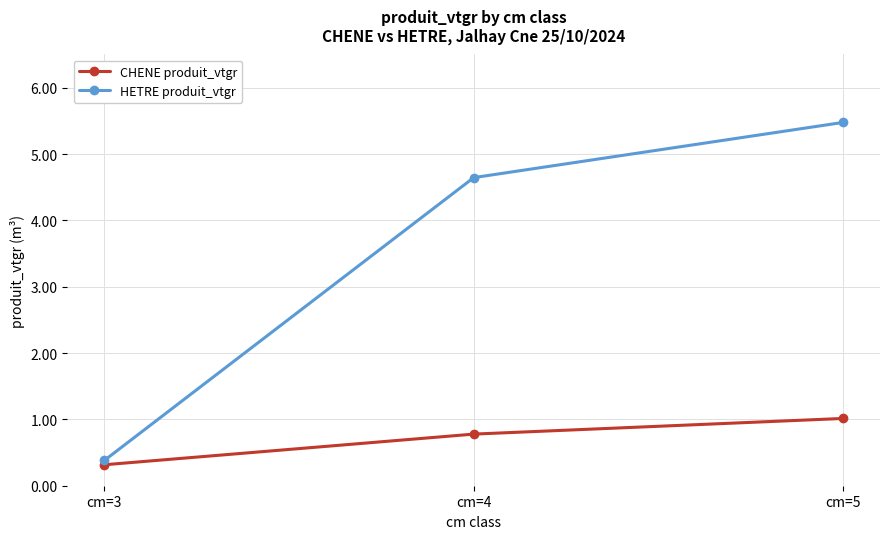

Which series has the largest total across all categories?

HETRE produit_vtgr